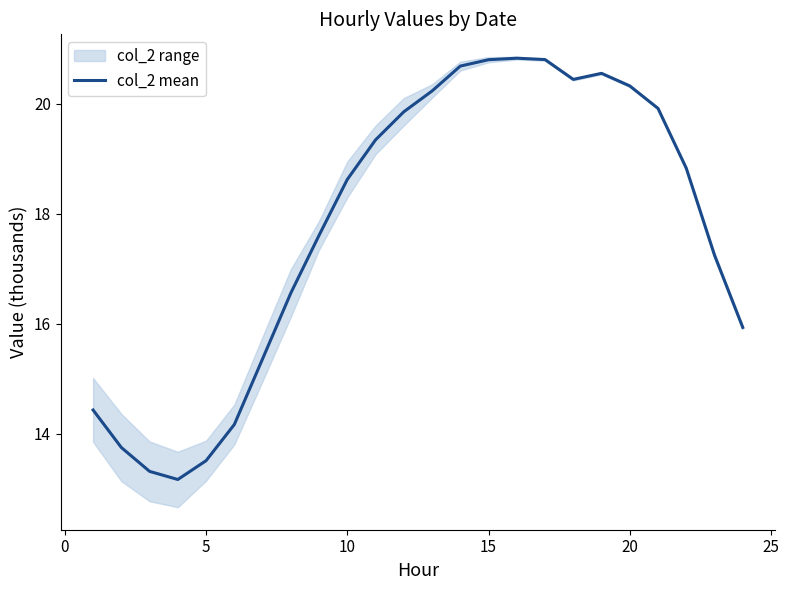

The value of col_2 mean at 20 is 20.3. True or false?

True